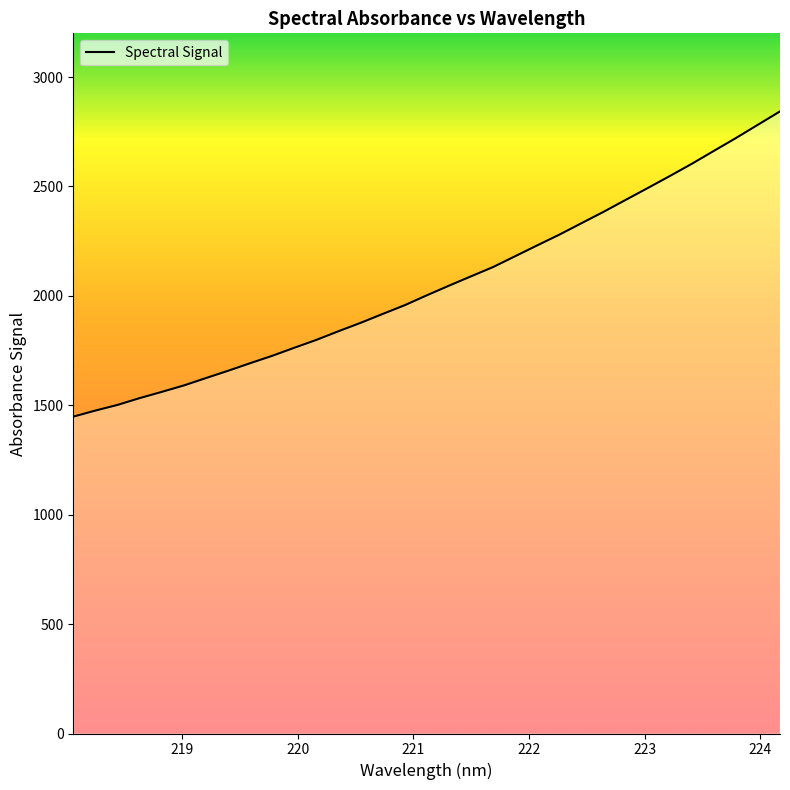

What is the difference between the maximum and minimum values?

1395.1